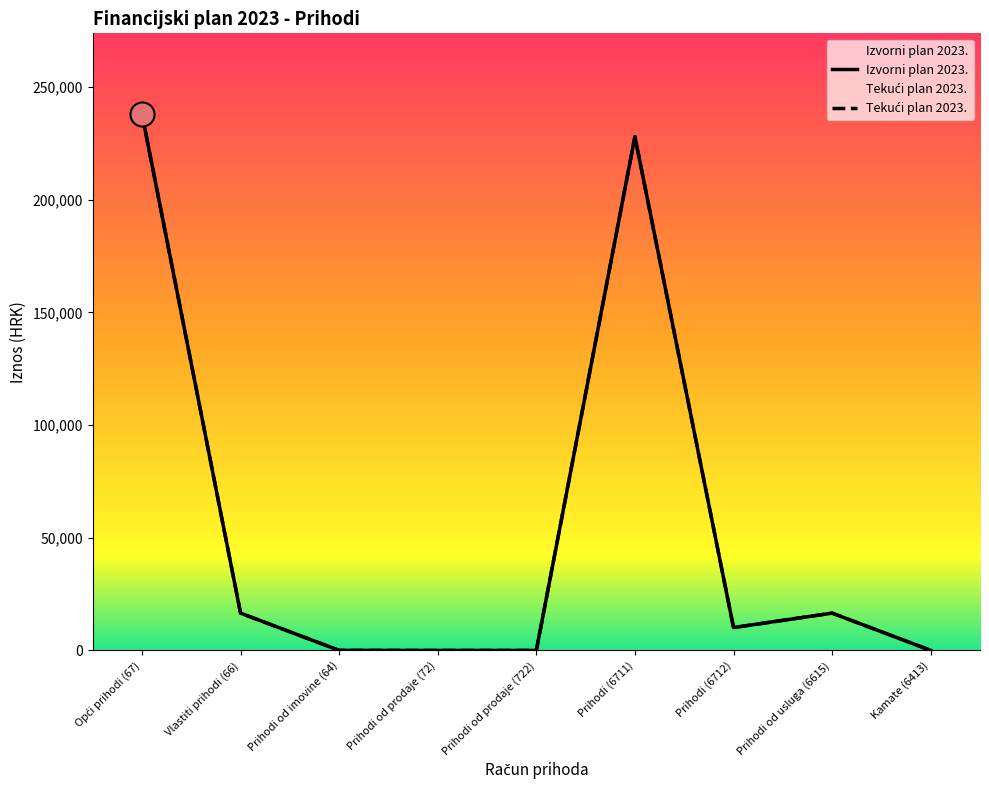

At how many categories does at least one series exceed 69403?

2